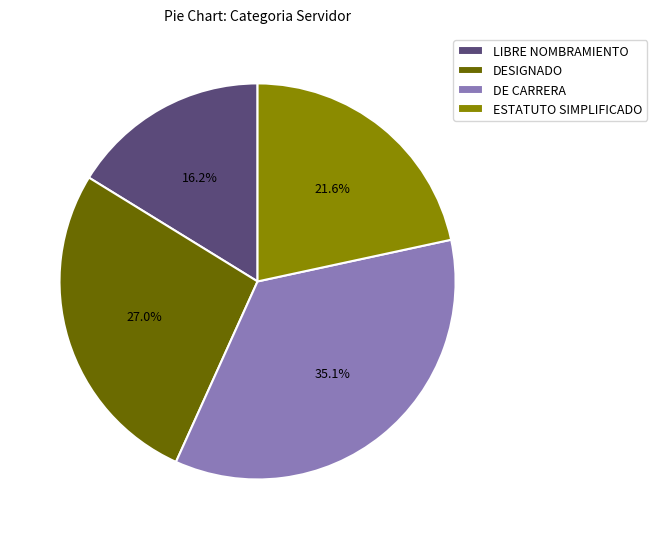

To the nearest percent, what is the difference between the ESTATUTO SIMPLIFICADO and DESIGNADO slice percentages?

5%